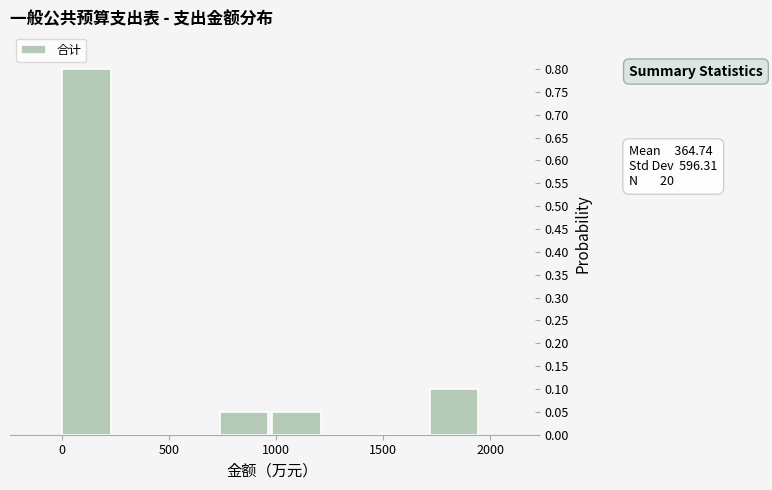

Over which range of the x-axis is the bar tallest?

0 to 250